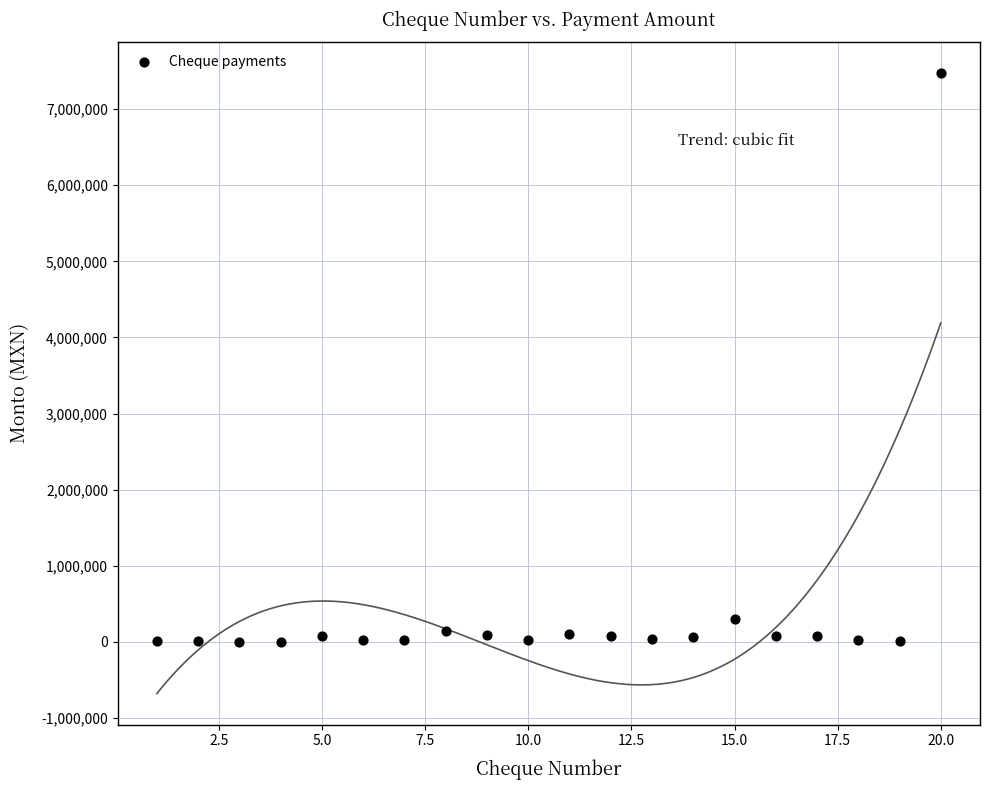

What Y value in the scatter plot is closest to 3736224?

300031.8